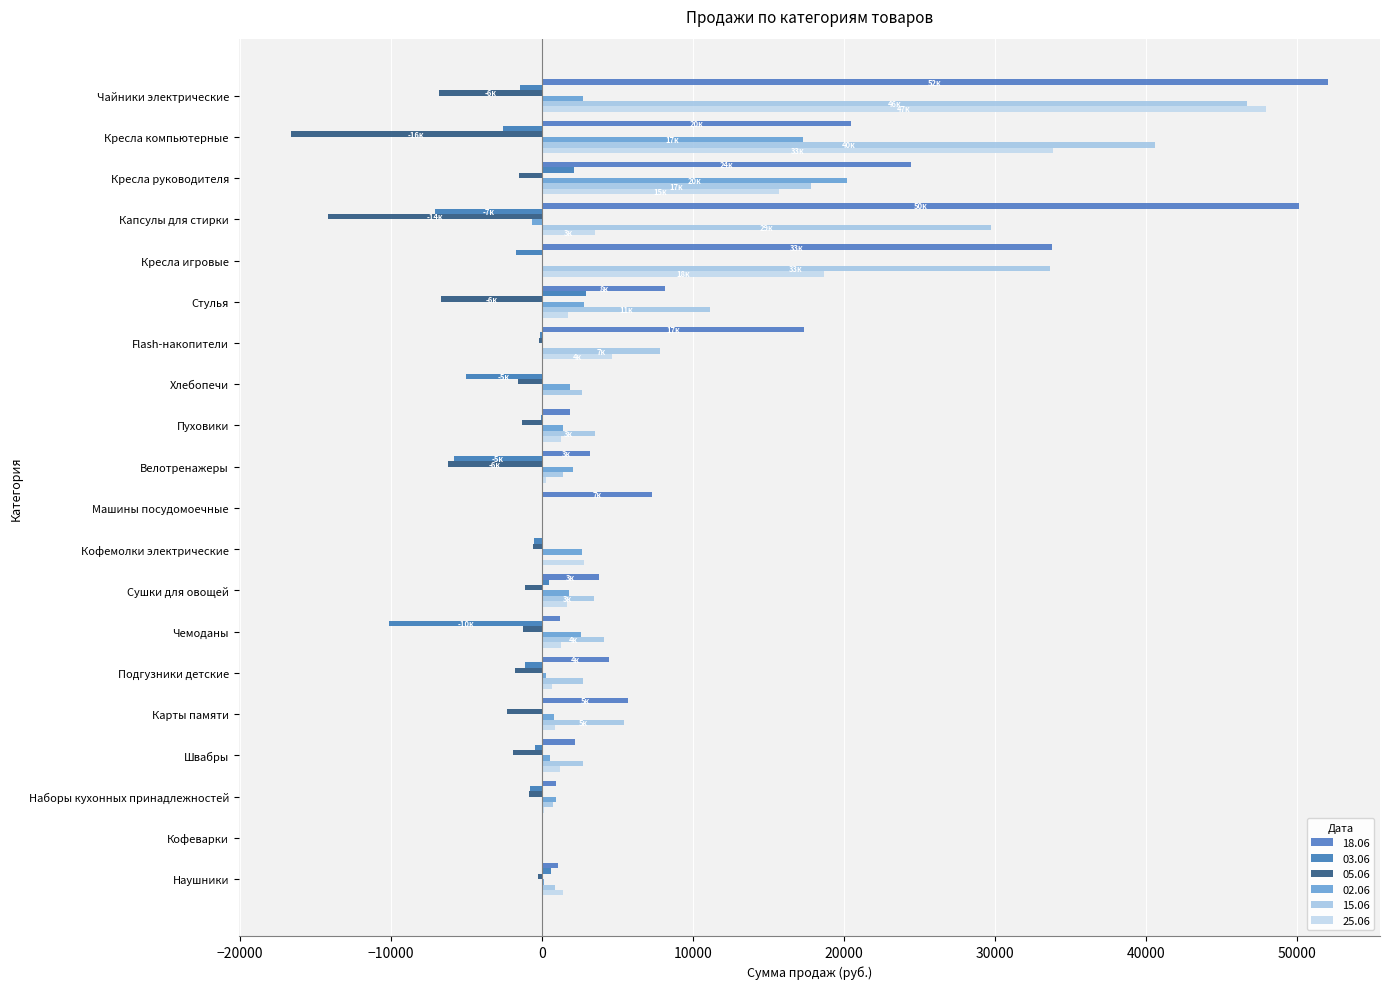

At which label is 25.06 closest to 23970?

Кресла игровые